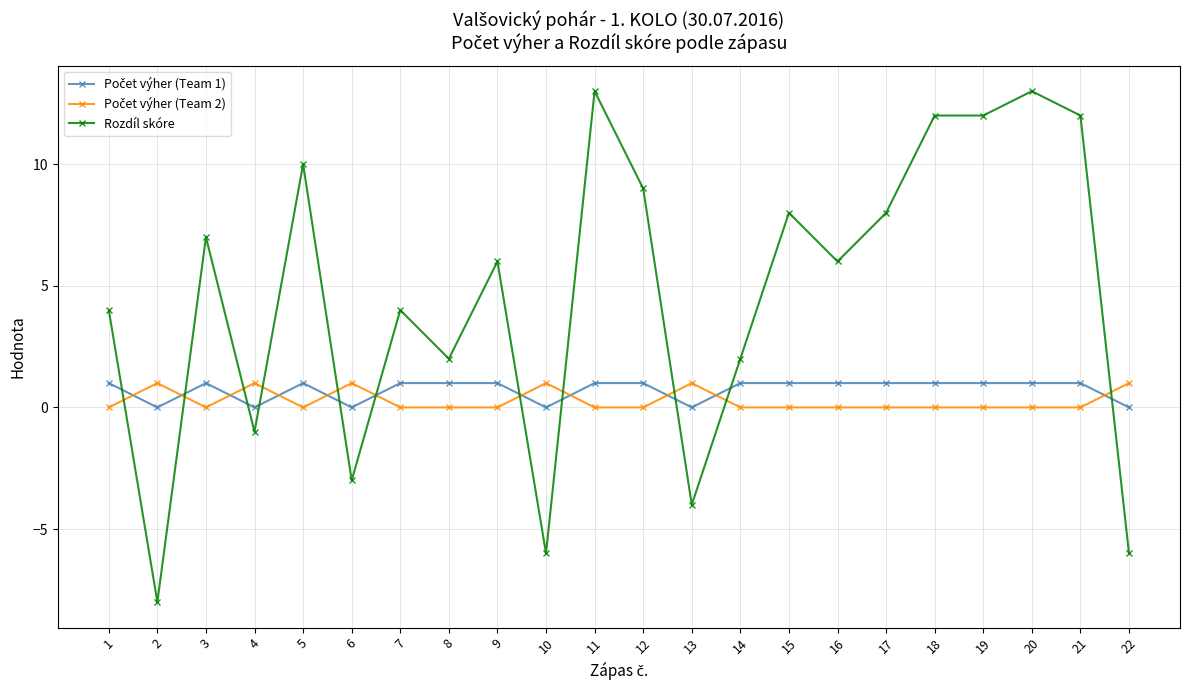

What is the minimum value shown in the chart?

-8